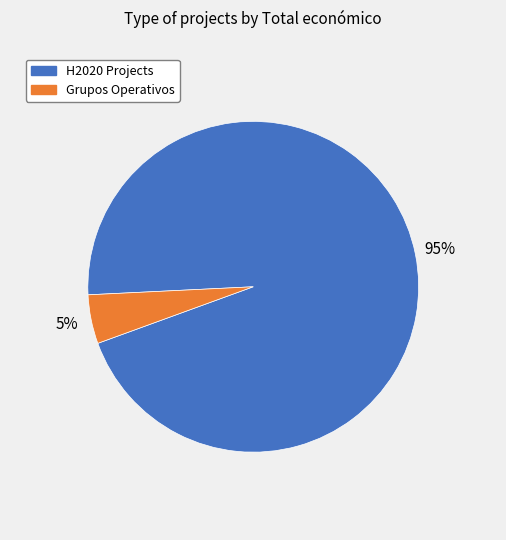

Is there any slice that represents more than half of the pie?

Yes